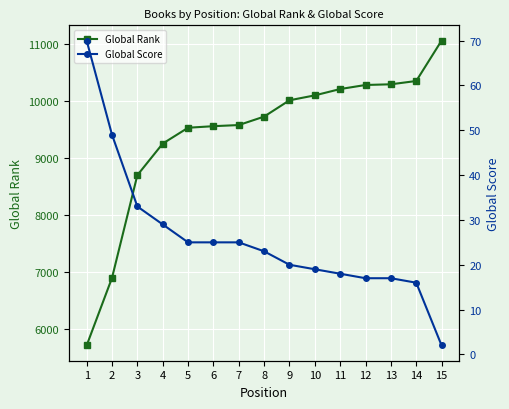

At which label does Global Score reach its minimum?

15